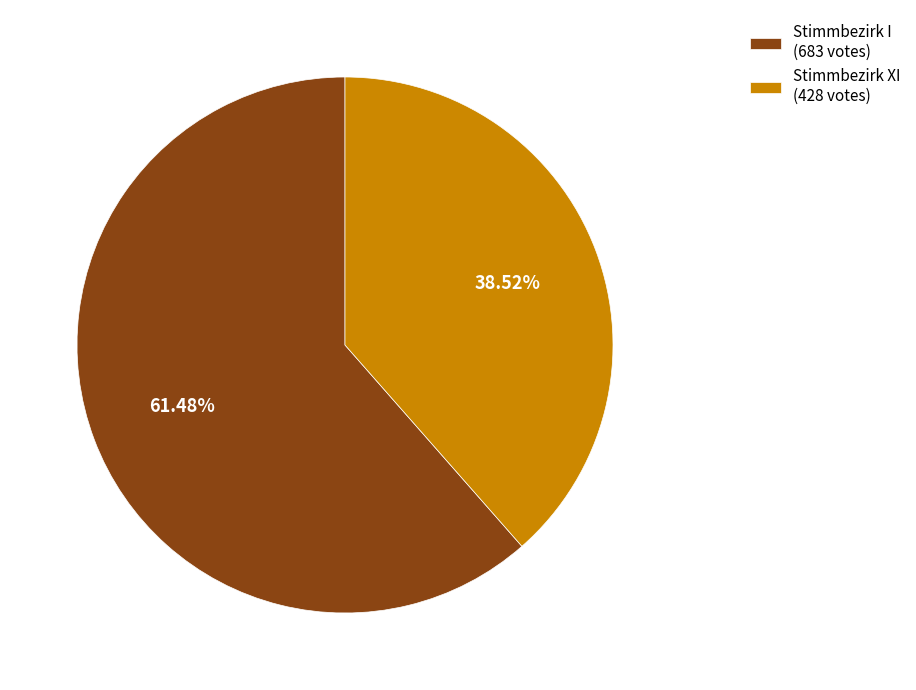

Which slice is the smallest?

Stimmbezirk XI